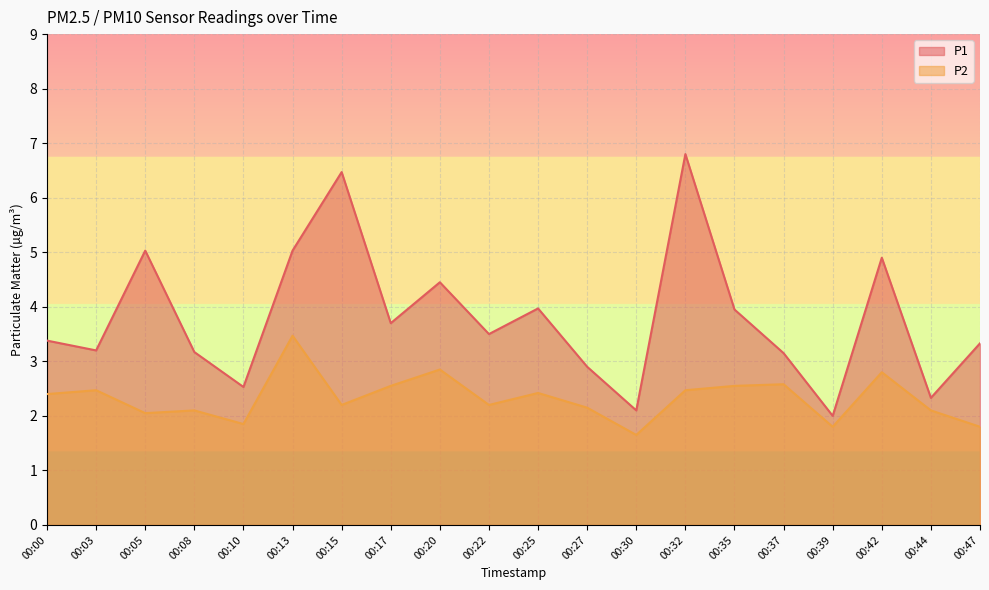

How many lines are shown in the chart?

2